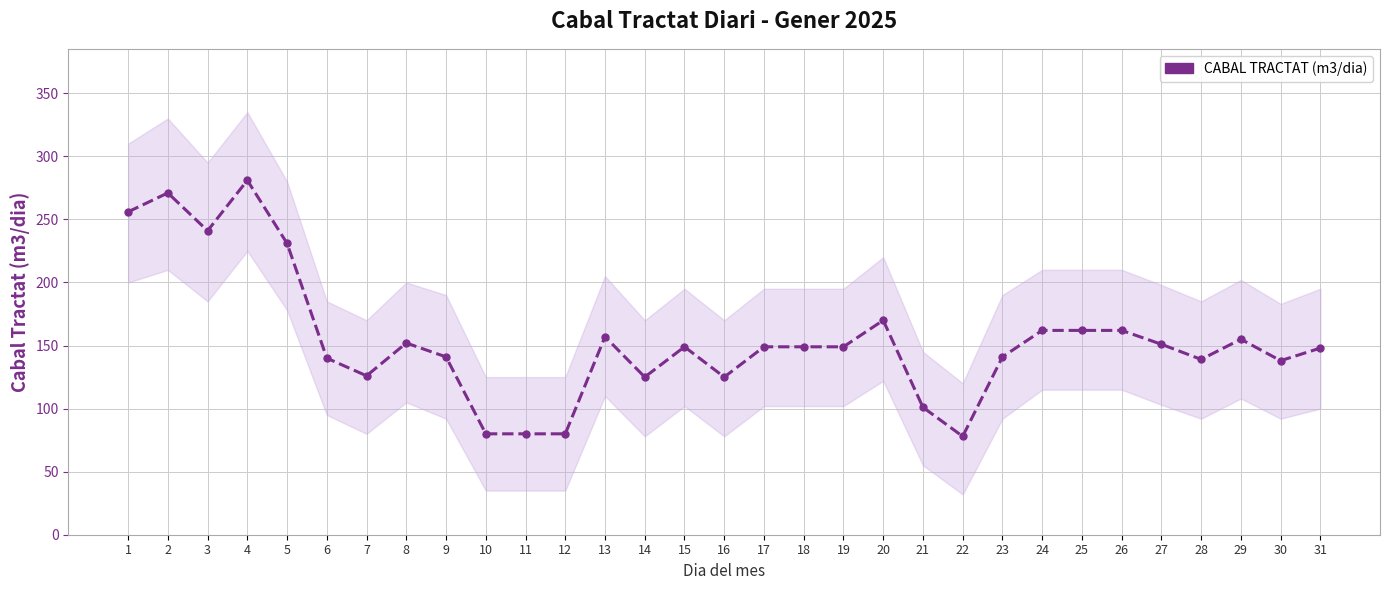

How many lines are shown in the chart?

1